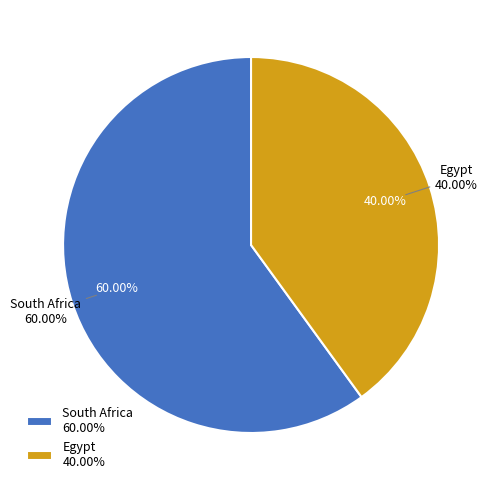

Is there any slice that represents more than half of the pie?

Yes